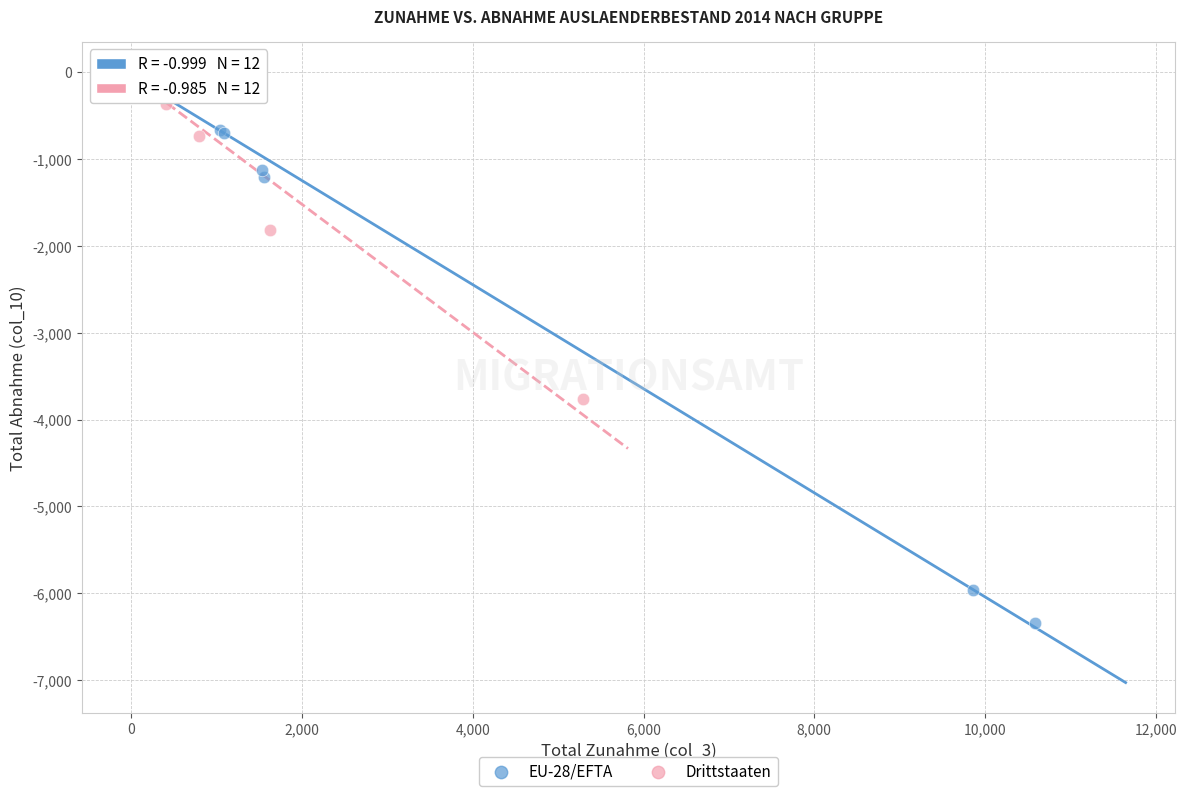

Which series reaches the minimum Y coordinate?

EU-28/EFTA